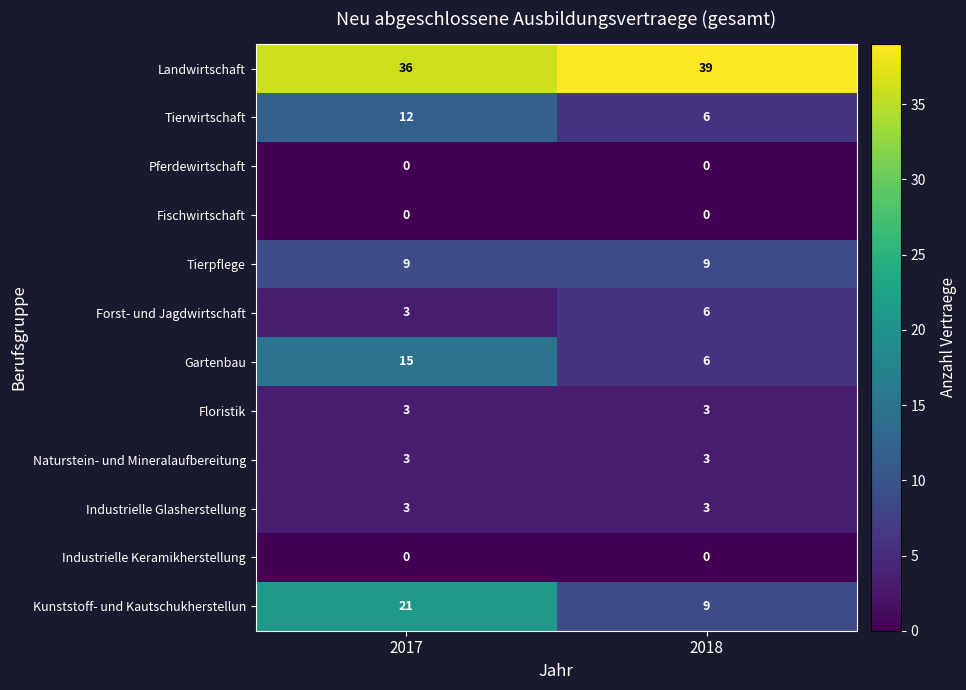

At which category does the chart reach its peak across all series?

2018